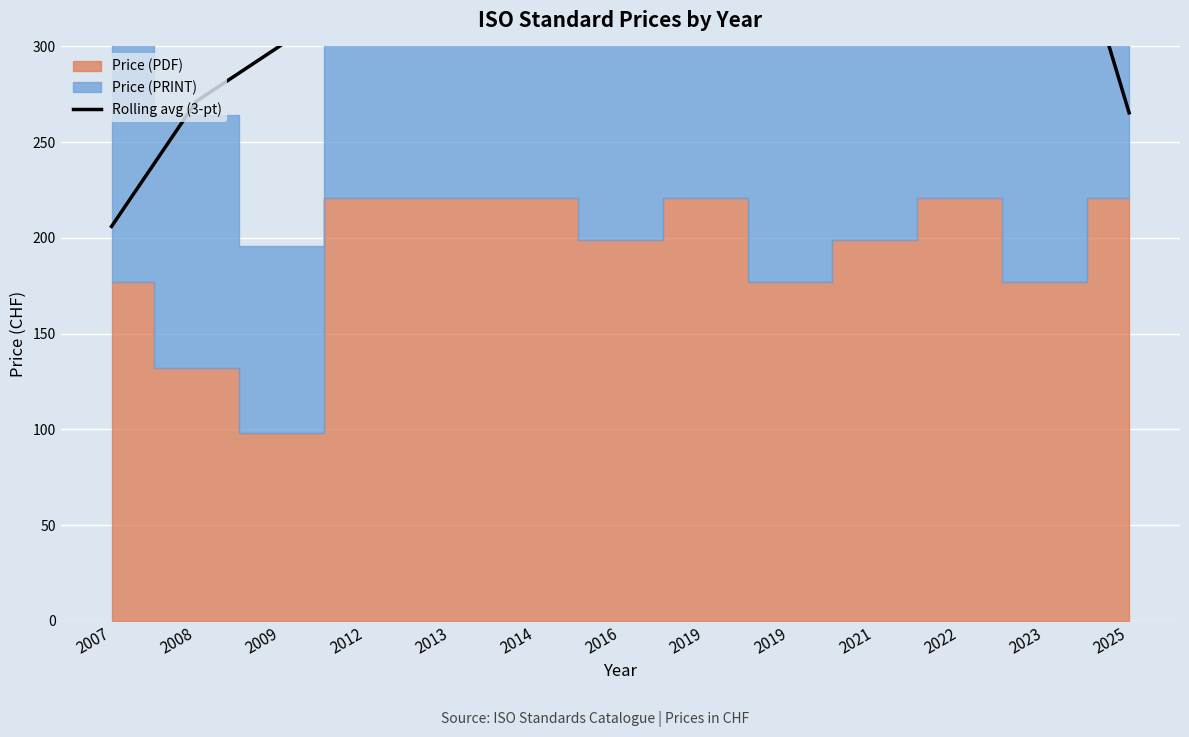

Between 2019 and 2025, which is larger?

2019